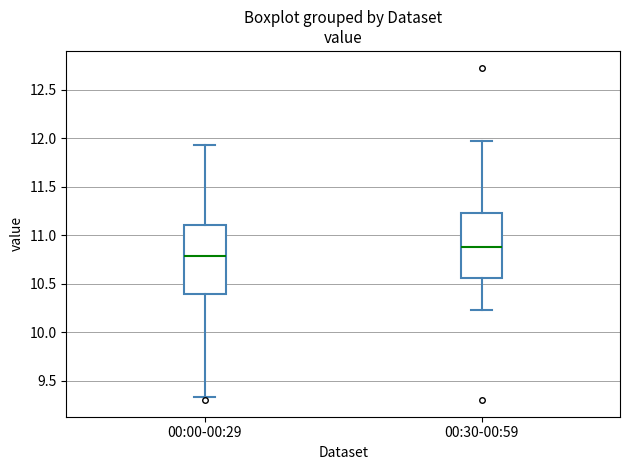

Which box's median line is the highest?

00:30-00:59